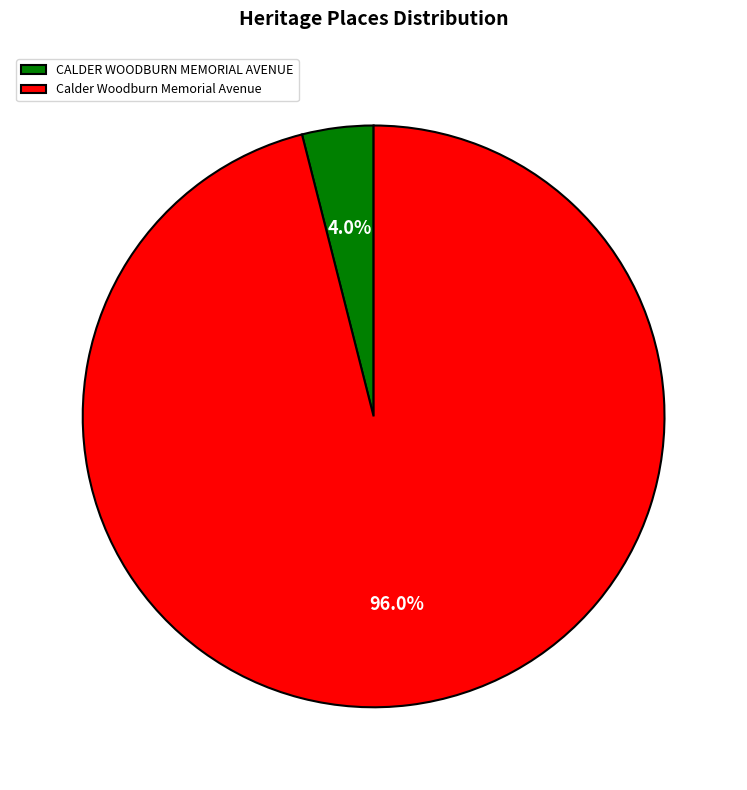

How many segments does this pie chart have?

2